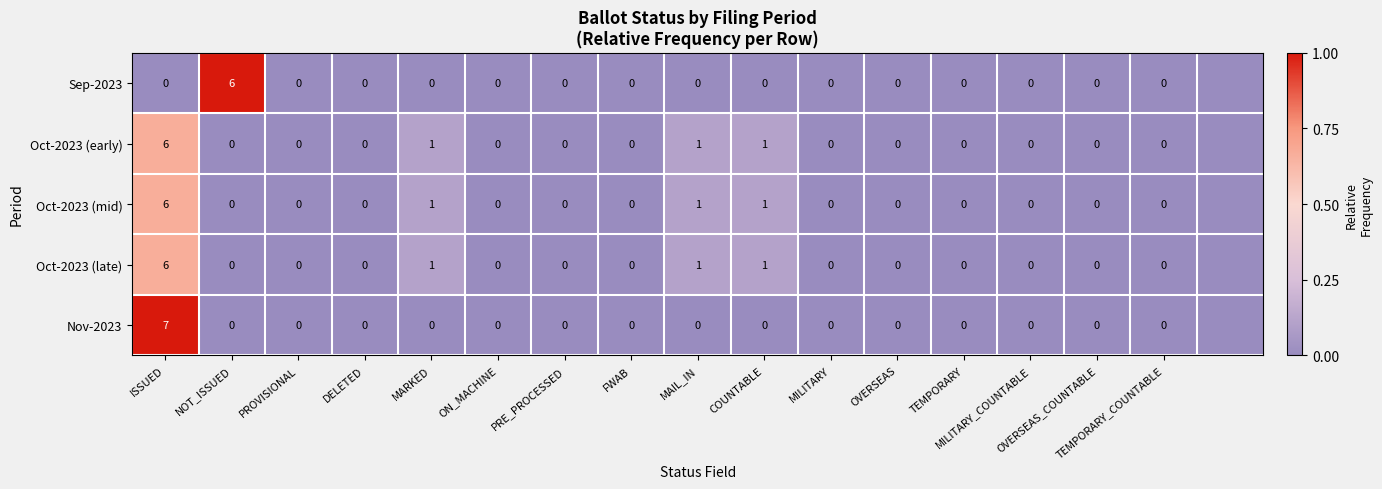

How many categories are shown in the chart?

17